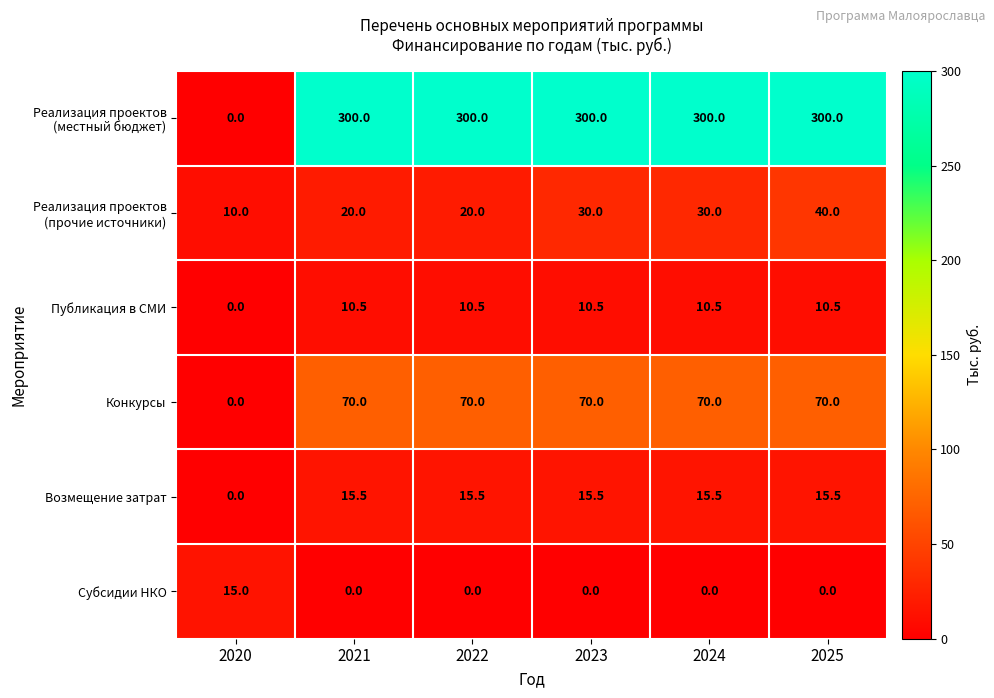

What is the difference between the maximum and second lowest values in the Субсидии НКО series?

15.0